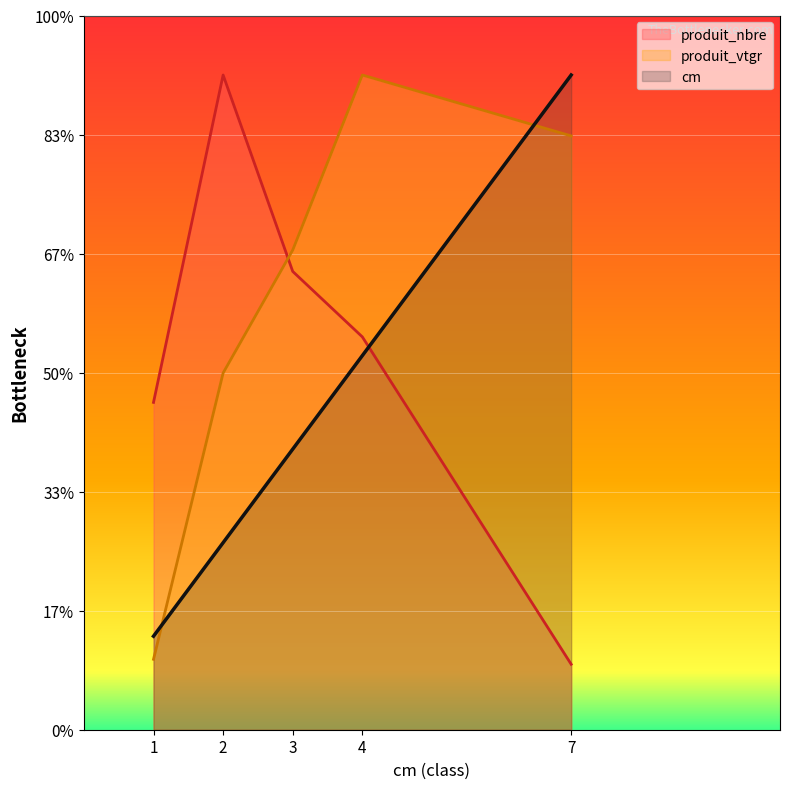

List the labels in order of produit_nbre value, largest first.

2, 3, 4, 1, 7